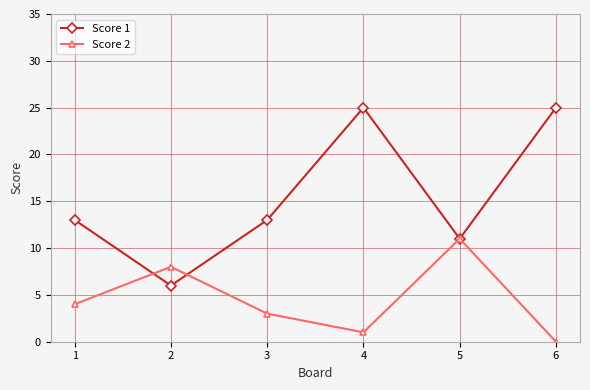

The value of Score 2 at 5 is 11. True or false?

True